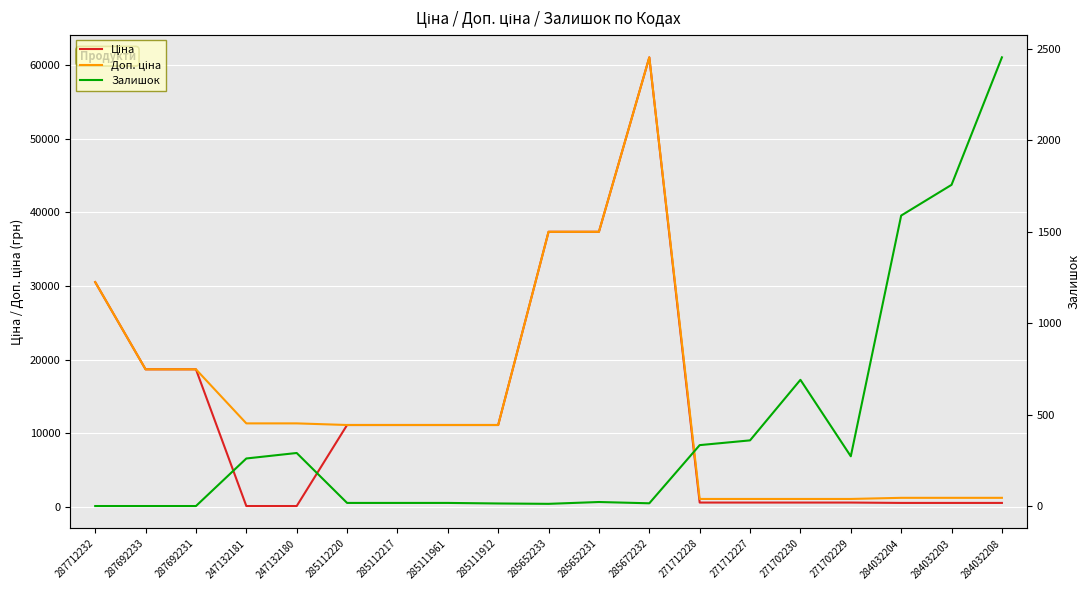

True or false: Ціна has a value of 53961.3 at 287712232.

False